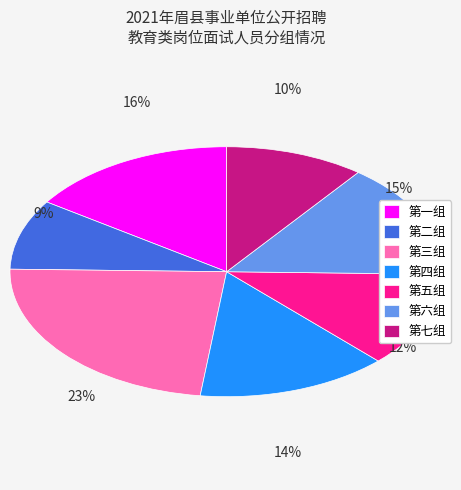

Is there any slice that represents more than half of the pie?

No